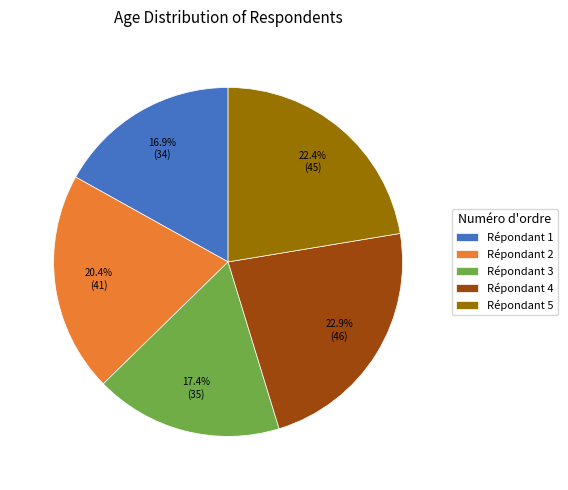

Approximately how many times larger is the value at Répondant 4 compared to Répondant 5?

1.0